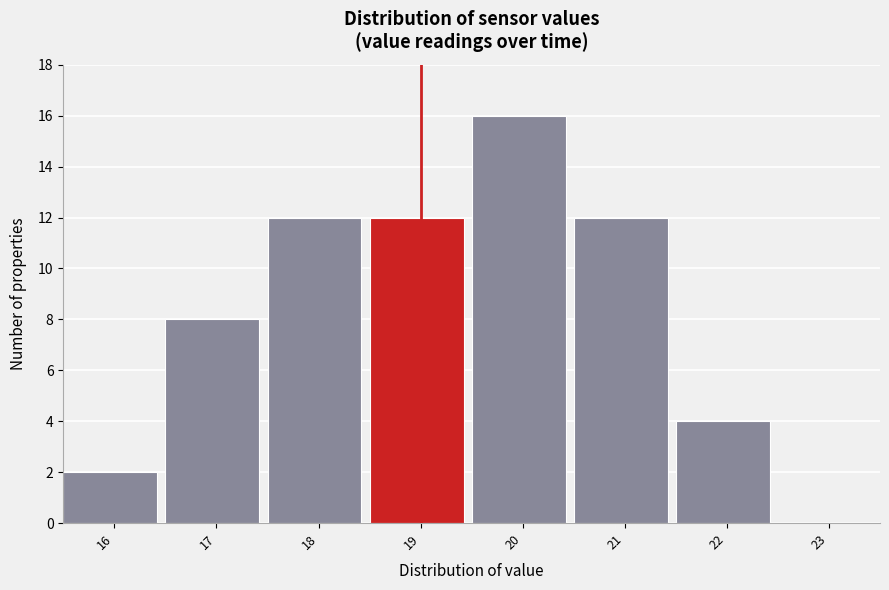

Reading left to right, list all the values displayed in this chart.

16=2	17=8	18=12	19=12	20=16	21=12	22=4	23=0